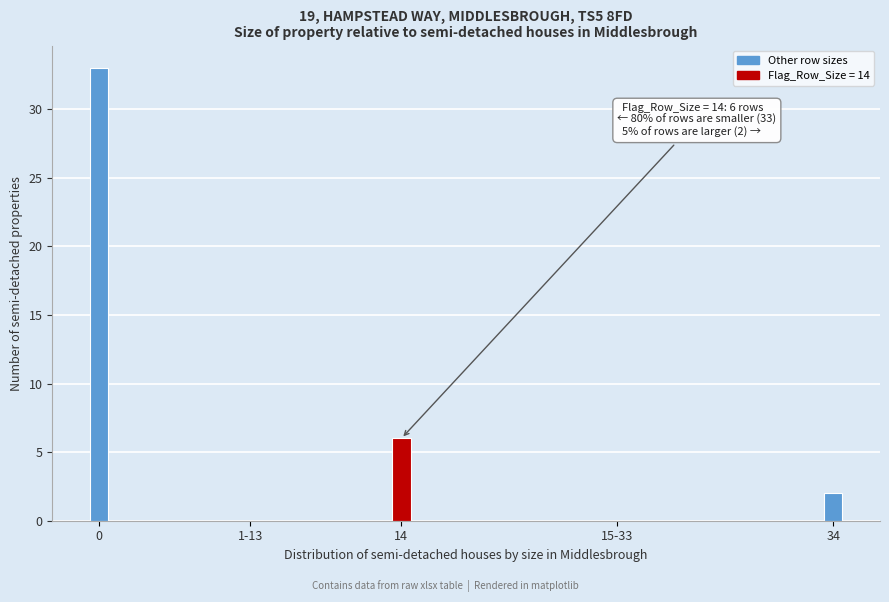

Reading right to left, transcribe all the data shown in this chart.

34=2	15-33=0	14=6	1-13=0	0=33